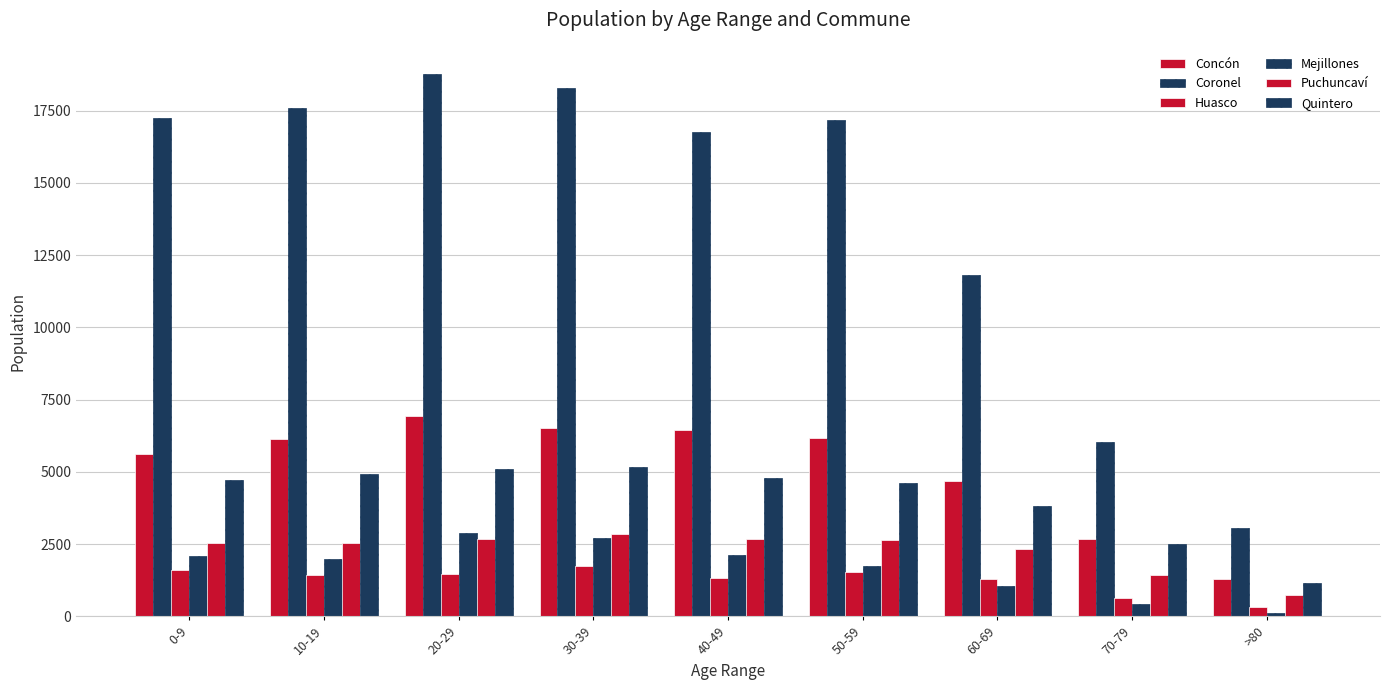

True or false: Puchuncaví has a value of 2535 at 0-9.

True